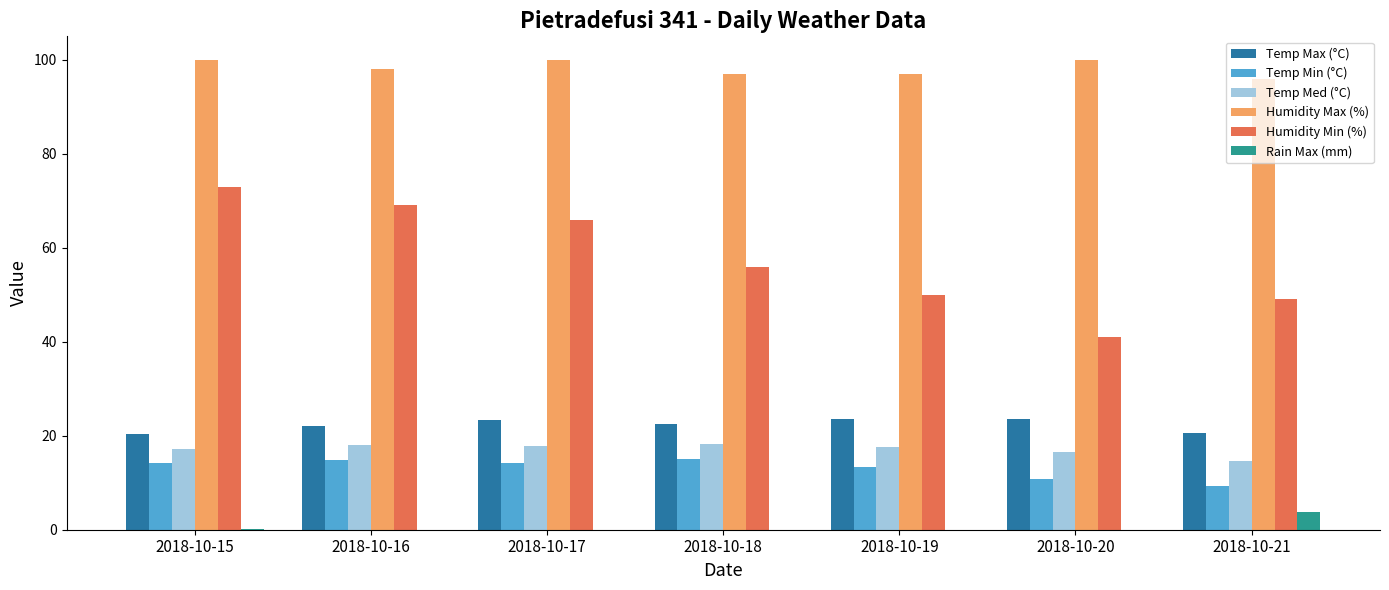

What is the maximum value for Rain Max (mm)?

3.8